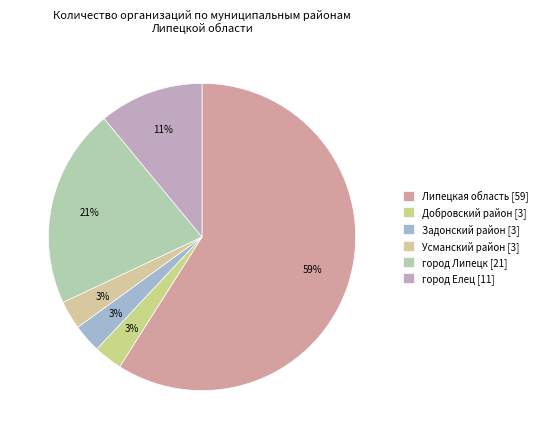

What is the ratio of the value at город Елец to the value at Липецкая область?

0.2